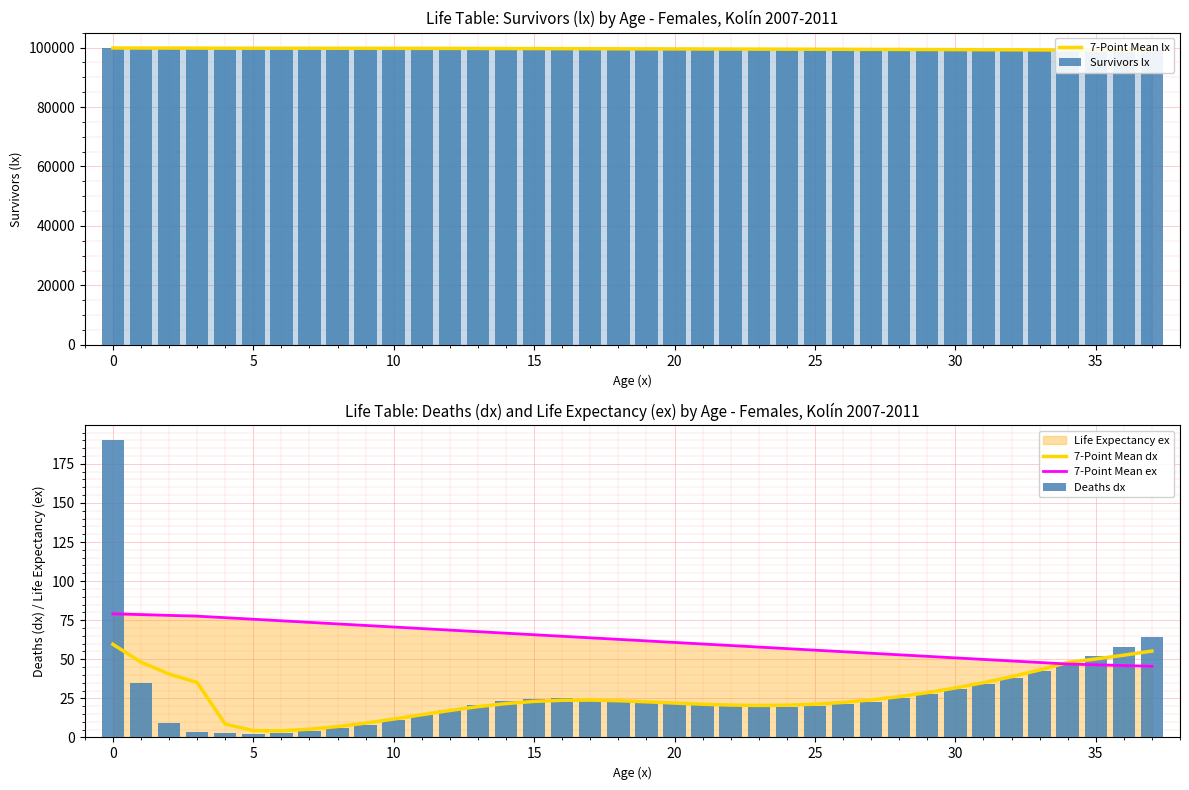

What is the label of the 20th bar from the right?

18